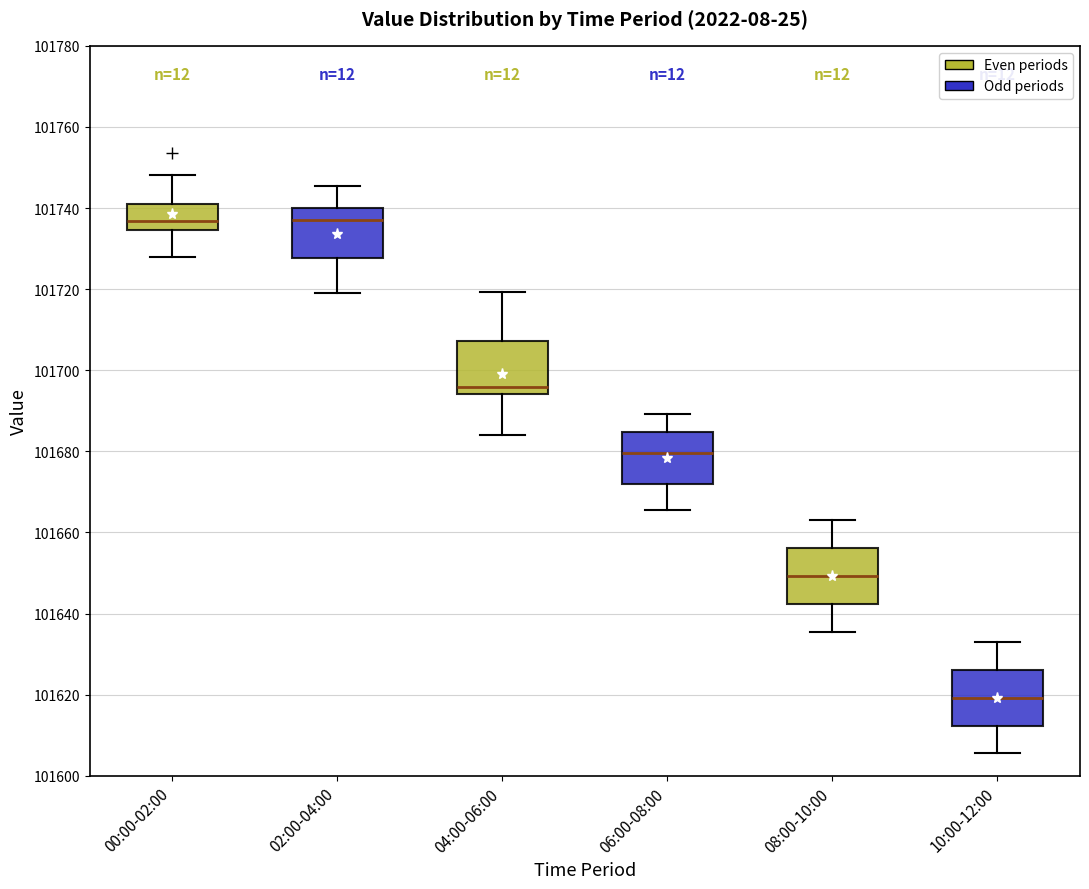

Reading left to right, read every box against the y-axis: the position of its median line, the range the box covers, and the ends of its whiskers. The values are not printed on the chart, so give them approximately, as read against the axis.

00:00-02:00: median 101736, box 101734 to 101740, whiskers 101728 to 101748
02:00-04:00: median 101738, box 101728 to 101740, whiskers 101720 to 101746
04:00-06:00: median 101696, box 101694 to 101708, whiskers 101684 to 101720
06:00-08:00: median 101680, box 101672 to 101684, whiskers 101666 to 101690
08:00-10:00: median 101650, box 101642 to 101656, whiskers 101636 to 101664
10:00-12:00: median 101620, box 101612 to 101626, whiskers 101606 to 101634